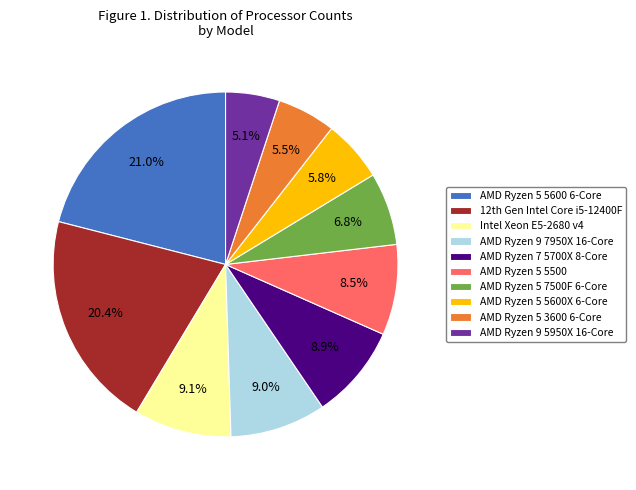

What is the total percentage of Intel Xeon E5-2680 v4 and AMD Ryzen 5 7500F 6-Core?

15.9%